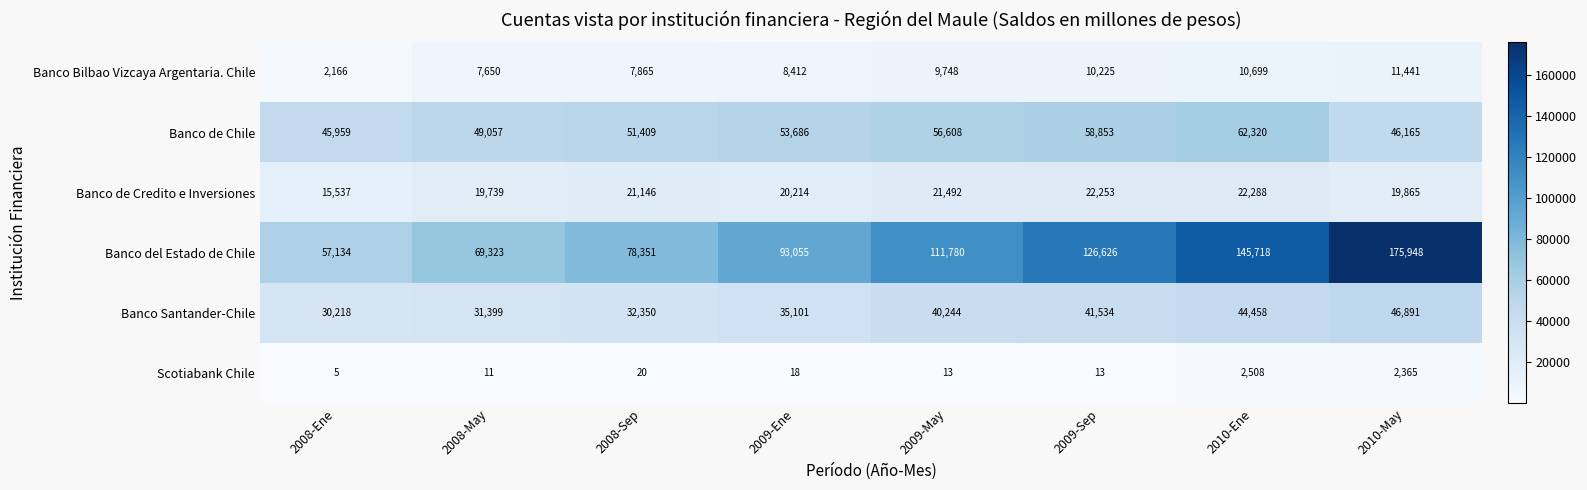

At 2009-Ene, list the series in order from smallest to largest.

Scotiabank Chile, Banco Bilbao Vizcaya Argentaria. Chile, Banco de Credito e Inversiones, Banco Santander-Chile, Banco de Chile, Banco del Estado de Chile